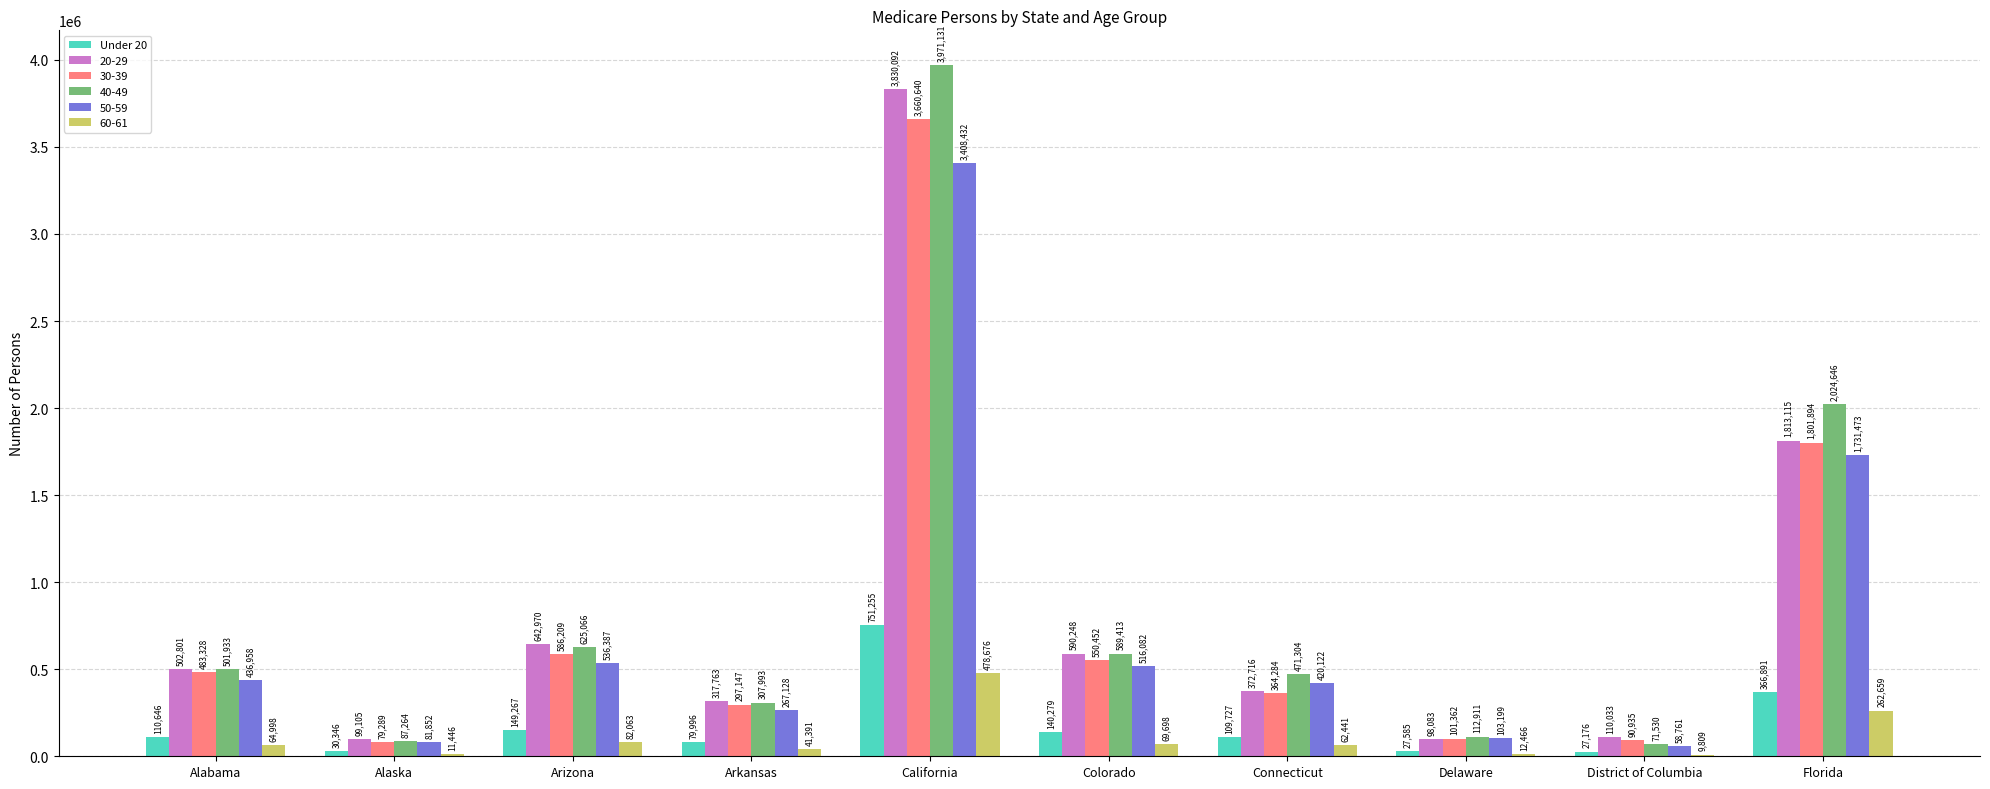

Between Delaware and District of Columbia, which series saw the biggest shift?

50-59